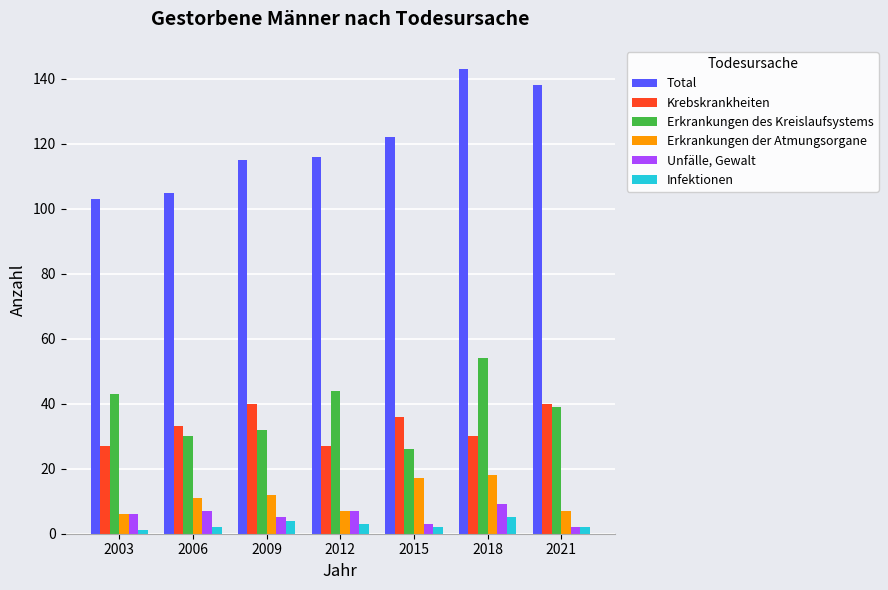

What is the difference between the Infektionen values at 2015 and 2003?

1